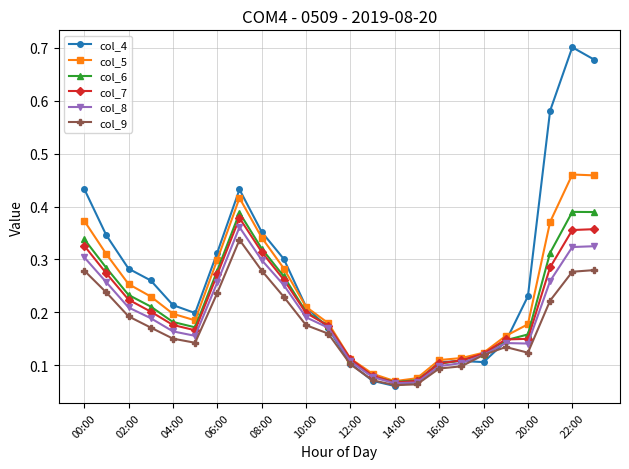

Which series has the widest spread of values?

col_4